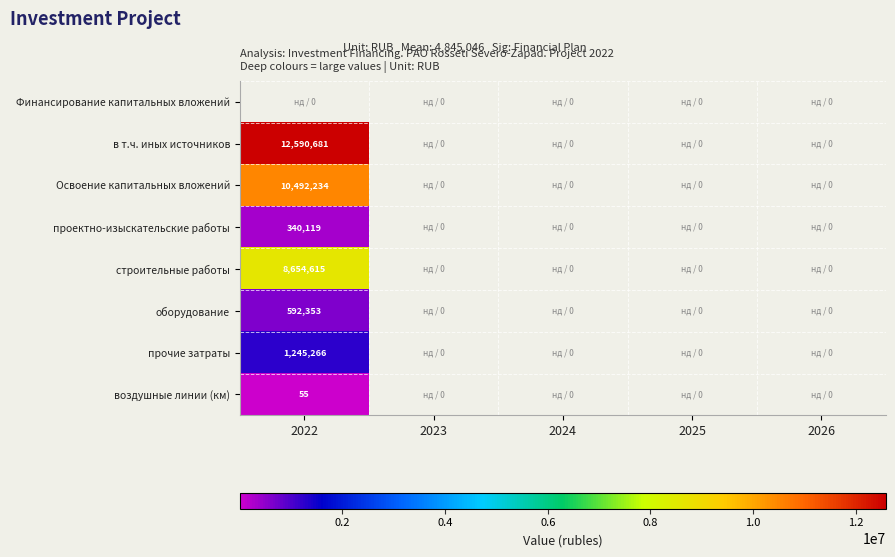

Between 2026 and 2024, which is larger?

2024